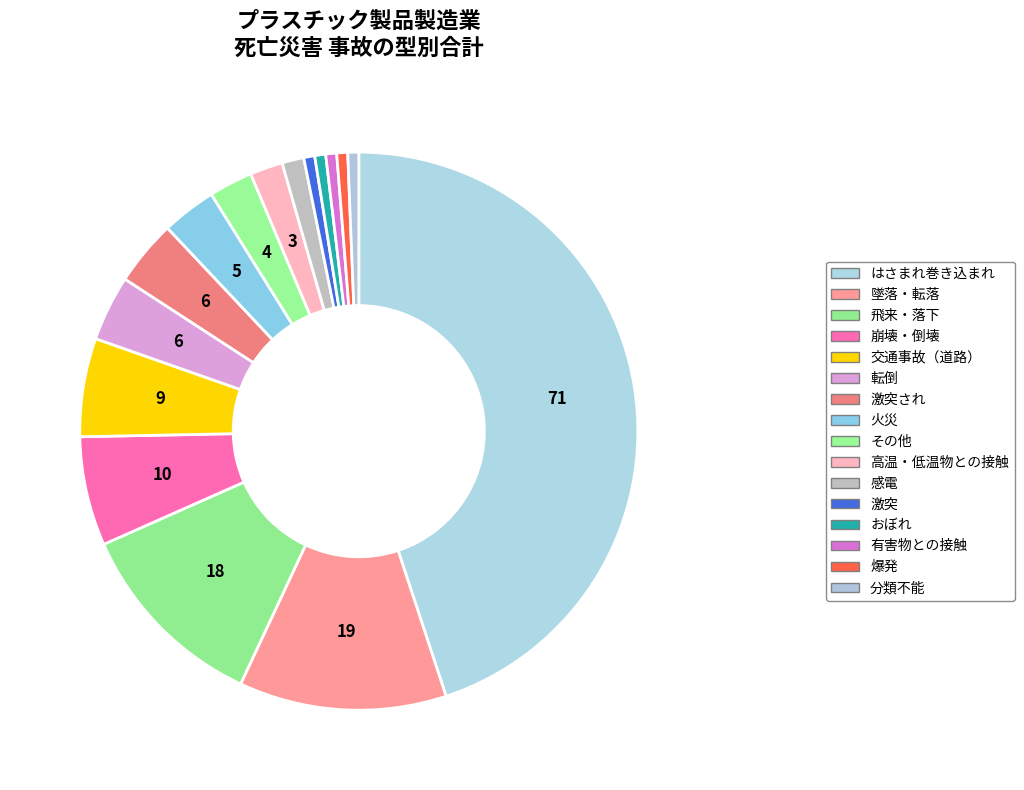

Count the number of slices in the pie.

16